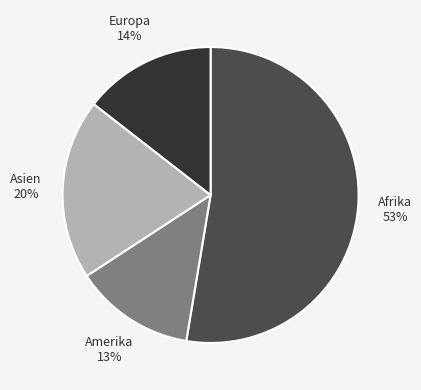

Which has a higher value, Europa or Afrika?

Afrika